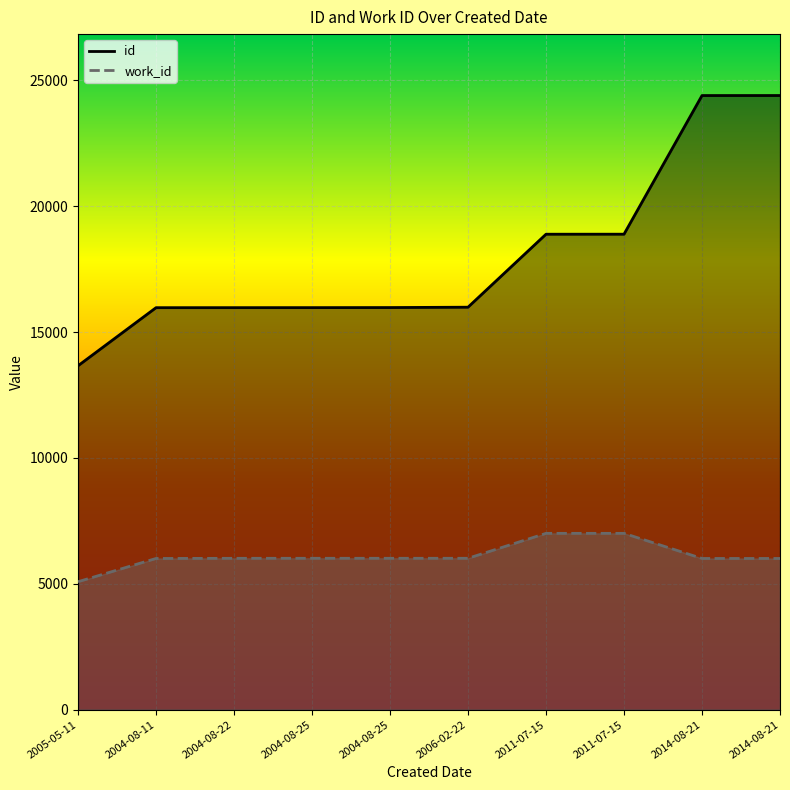

What is the minimum value shown in the chart?

5082